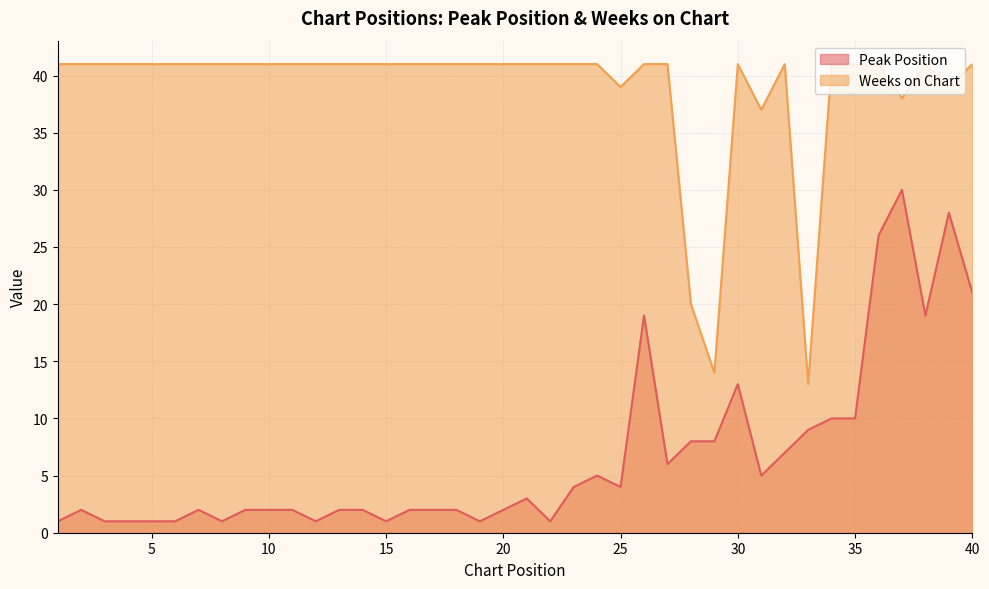

True or false: Peak Position and Weeks on Chart cross at least once.

False